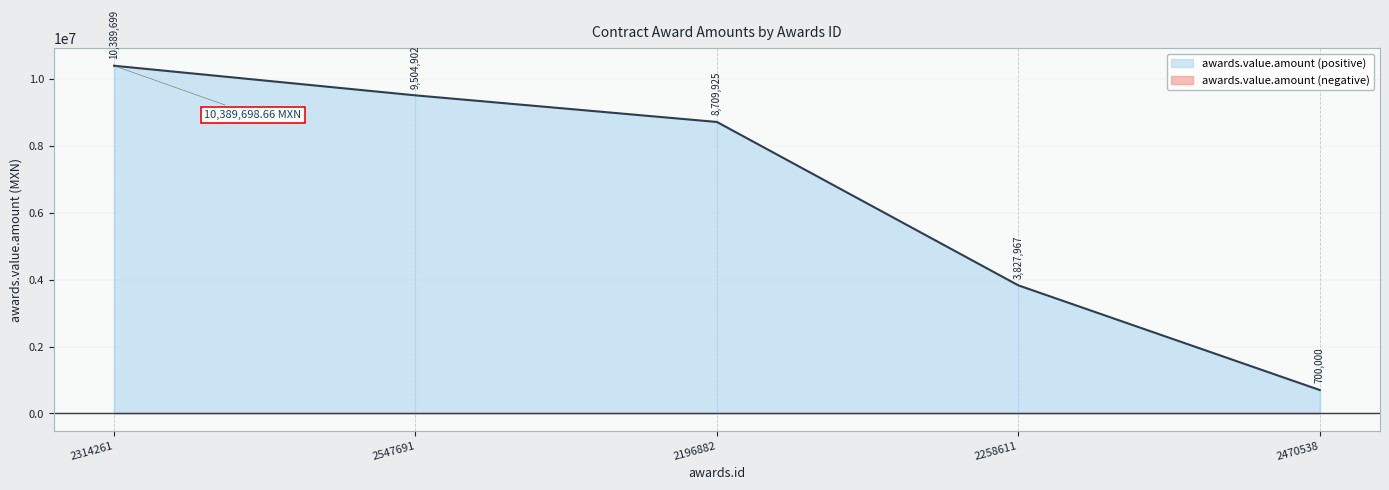

Approximately how many times larger is the value at 2314261 compared to 2547691?

1.1